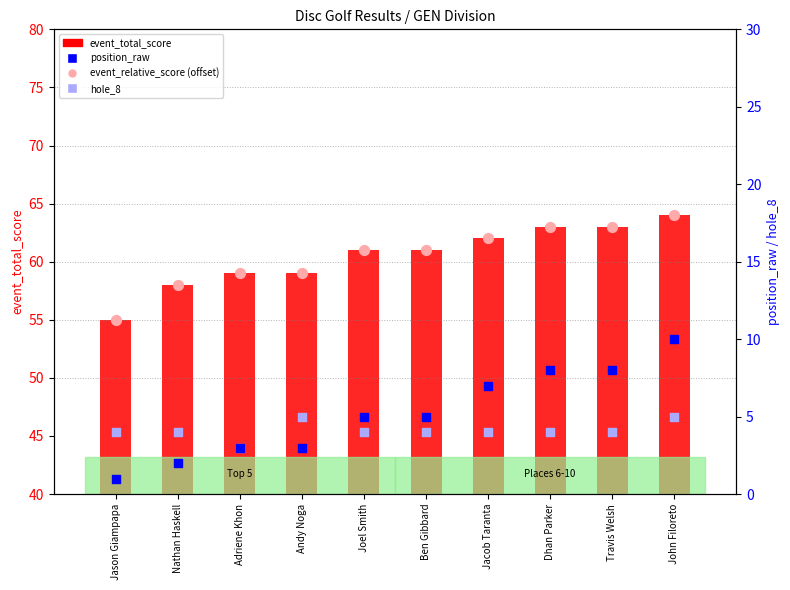

Is the value of hole_8 at Andy Noga greater than the value of position_raw at Adriene Khon?

Yes